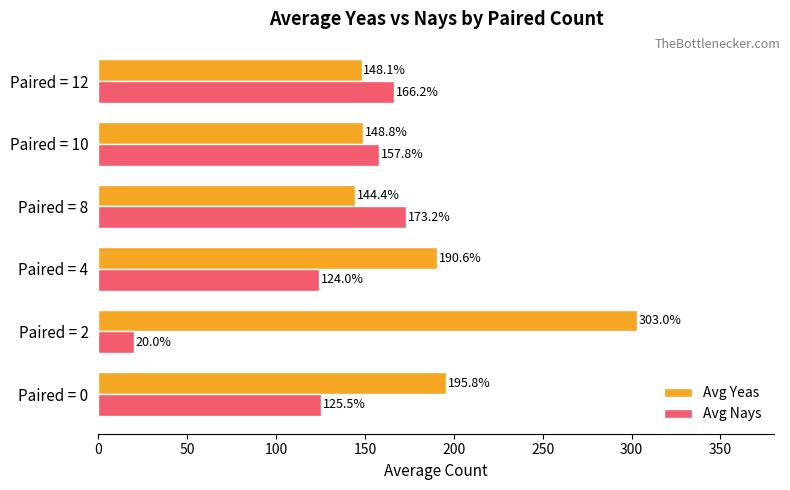

How many data points in Avg Yeas are less than 190?

3